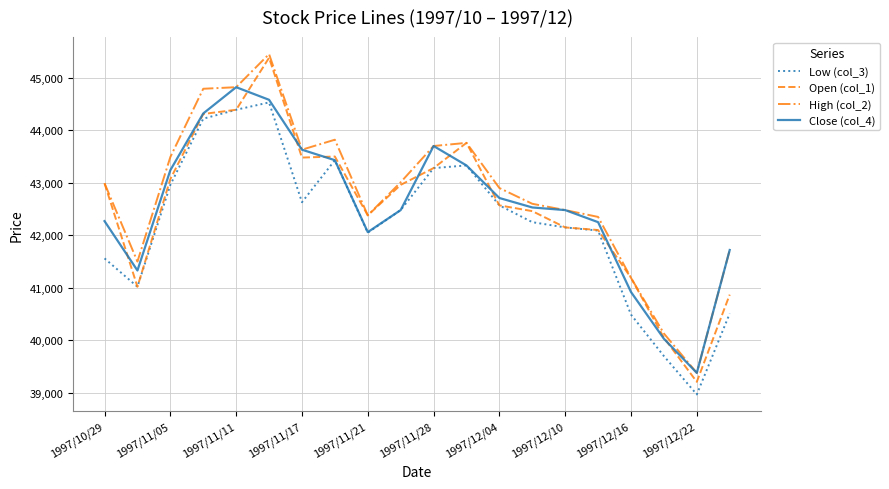

Rank the series by their maximum value, from highest to lowest.

High (col_2), Open (col_1), Close (col_4), Low (col_3)